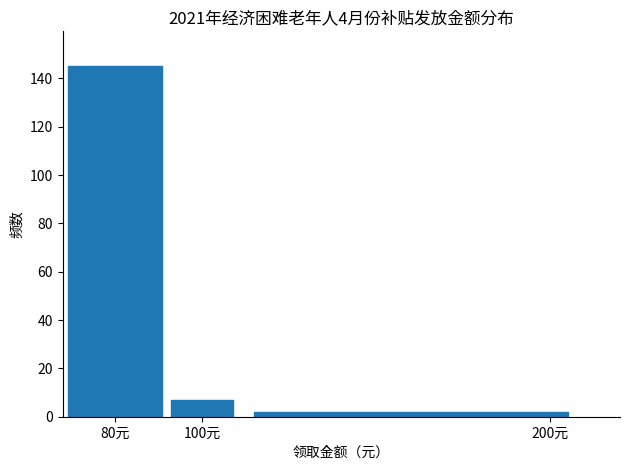

Reading left to right, what are all the values shown in this chart?

145	7	2